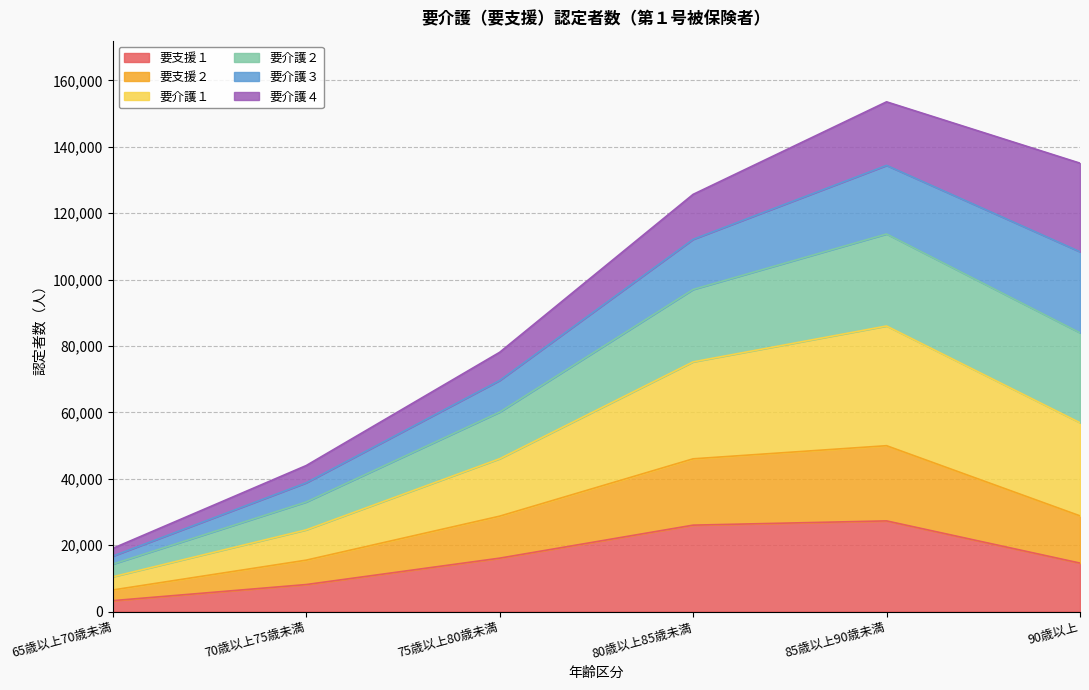

What is the total value across all series at 70歳以上75歳未満?

43960